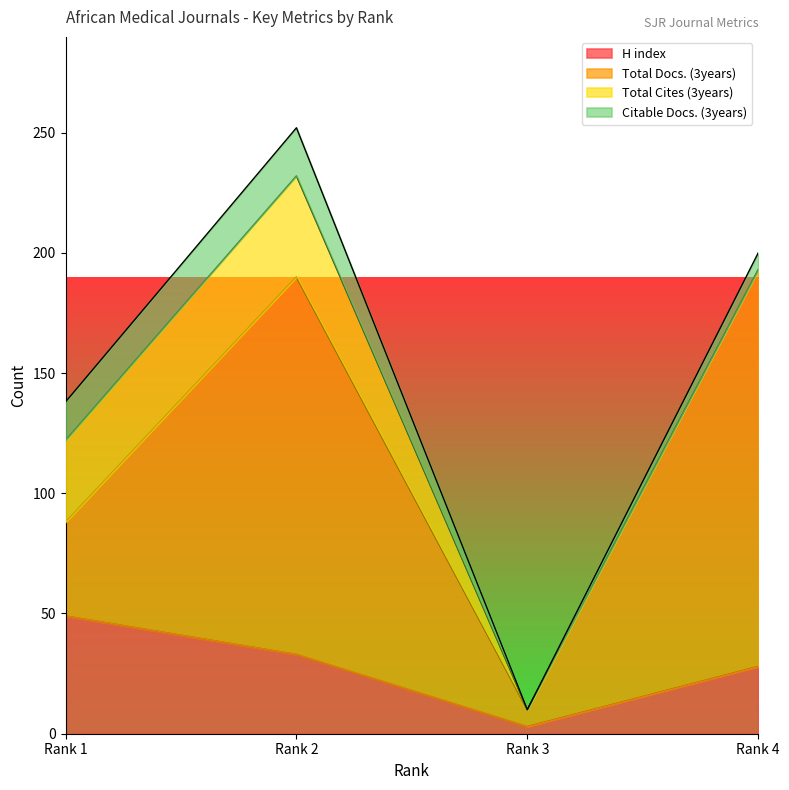

Does the chart have visible grid lines?

No